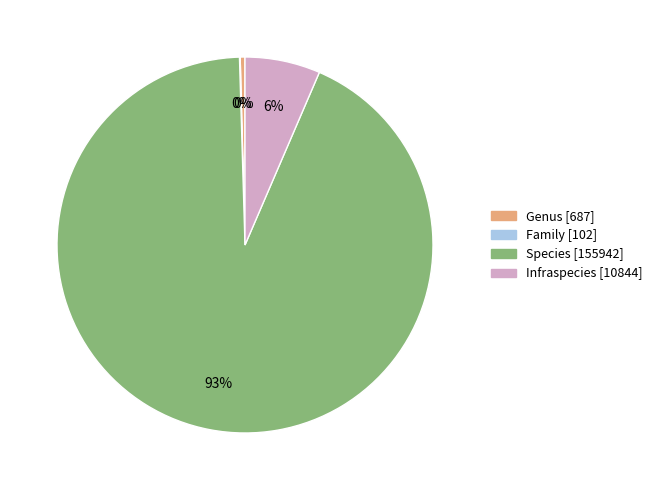

Which slice is the largest?

Species